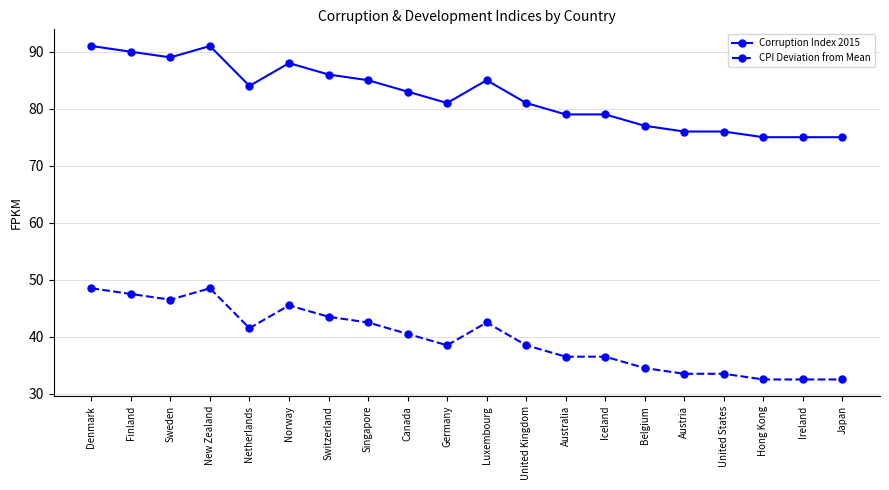

Is this an area chart (filled region under the line)?

No